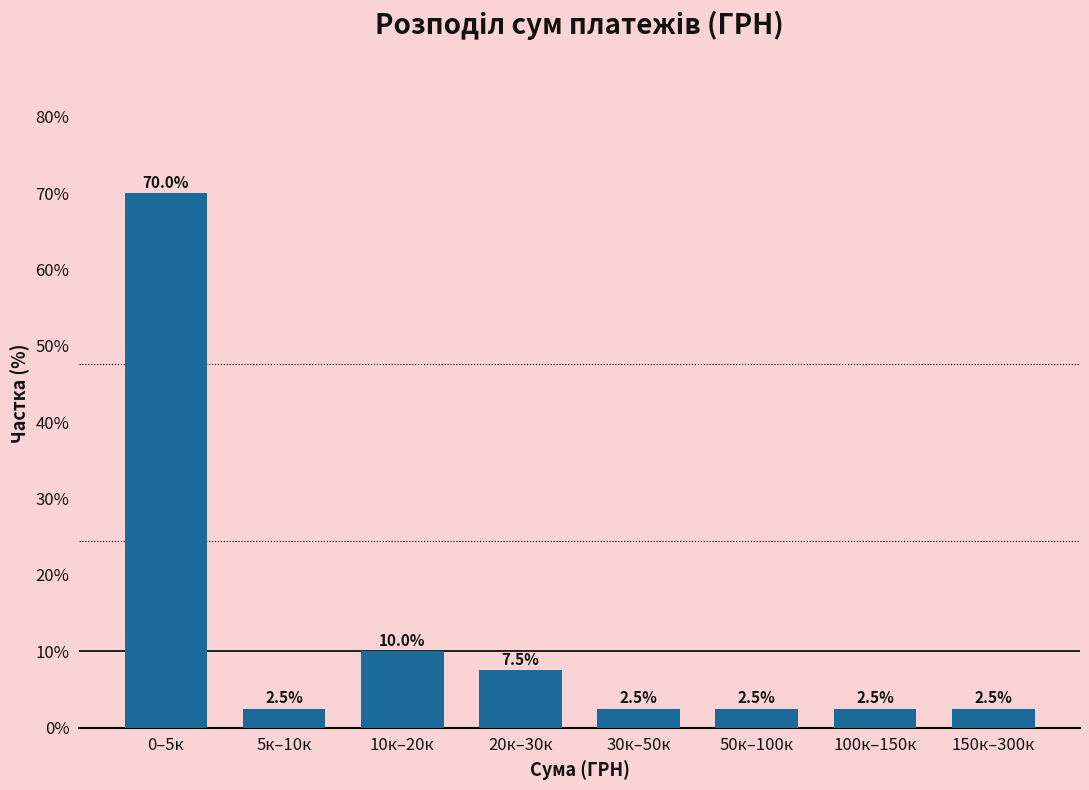

Reading left to right, transcribe all the data shown in this chart.

0–5к=70.0	5к–10к=2.5	10к–20к=10.0	20к–30к=7.5	30к–50к=2.5	50к–100к=2.5	100к–150к=2.5	150к–300к=2.5